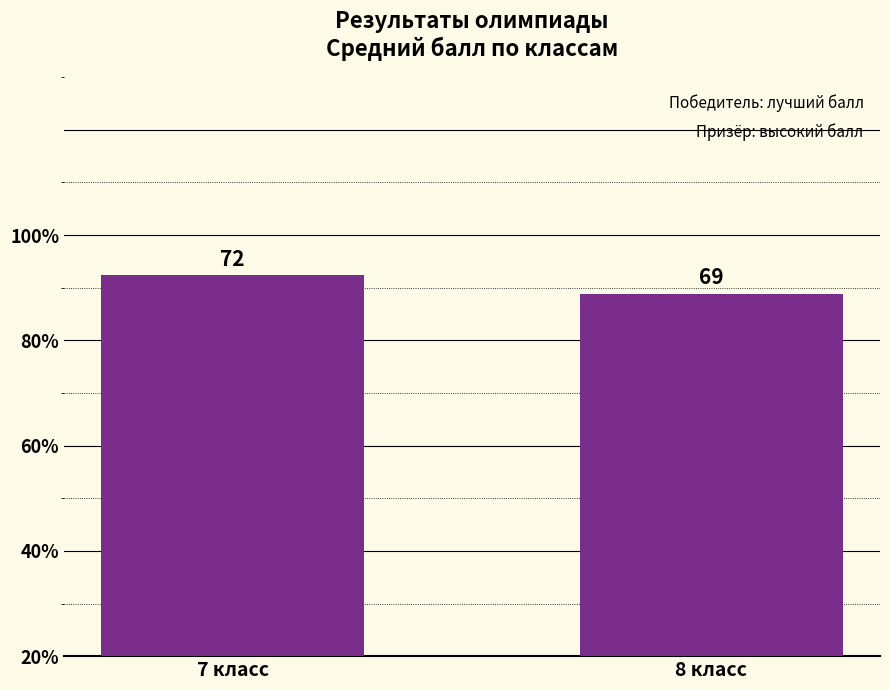

Rank the categories by value from lowest to highest.

8 класс, 7 класс